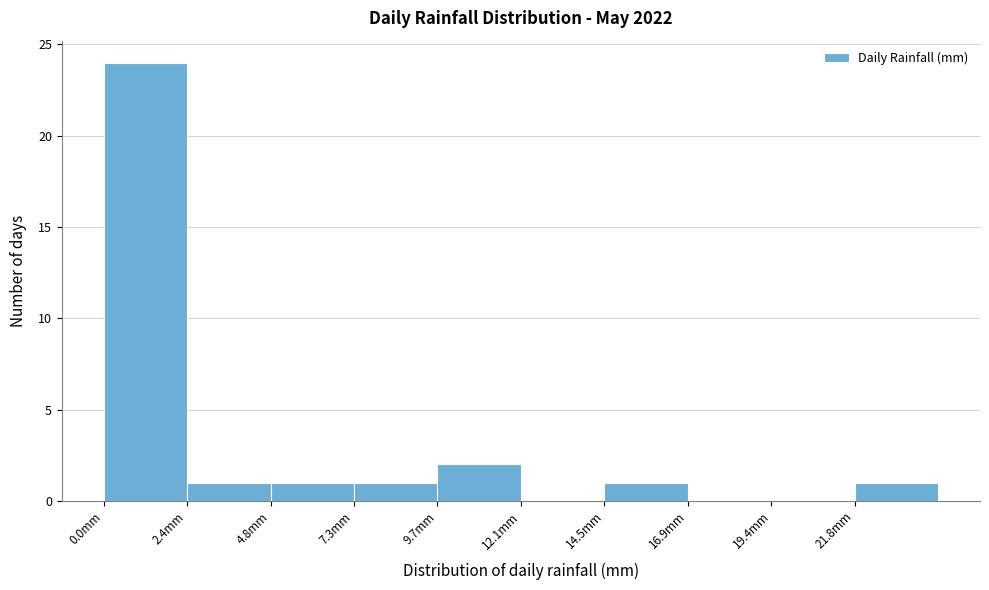

Reading left to right, transcribe this chart: for each bar, give the range it covers on the x-axis and its height. Neither the bar edges nor the heights are printed on the chart, so give them approximately, as read against the axes.

0.0 to 2.5: 24
2.5 to 5.0: 1
5.0 to 7.5: 1
7.5 to 9.5: 1
9.5 to 12.0: 2
12.0 to 14.5: 0
14.5 to 17.0: 1
17.0 to 19.5: 0
19.5 to 22.0: 0
22.0 to 24.0: 1